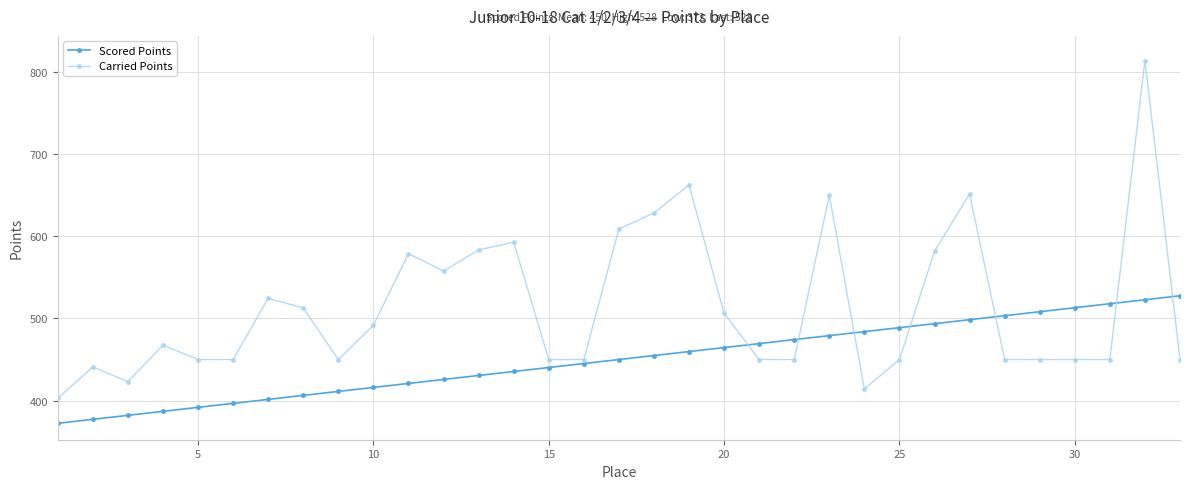

Which series has the largest range (max minus min)?

Carried Points